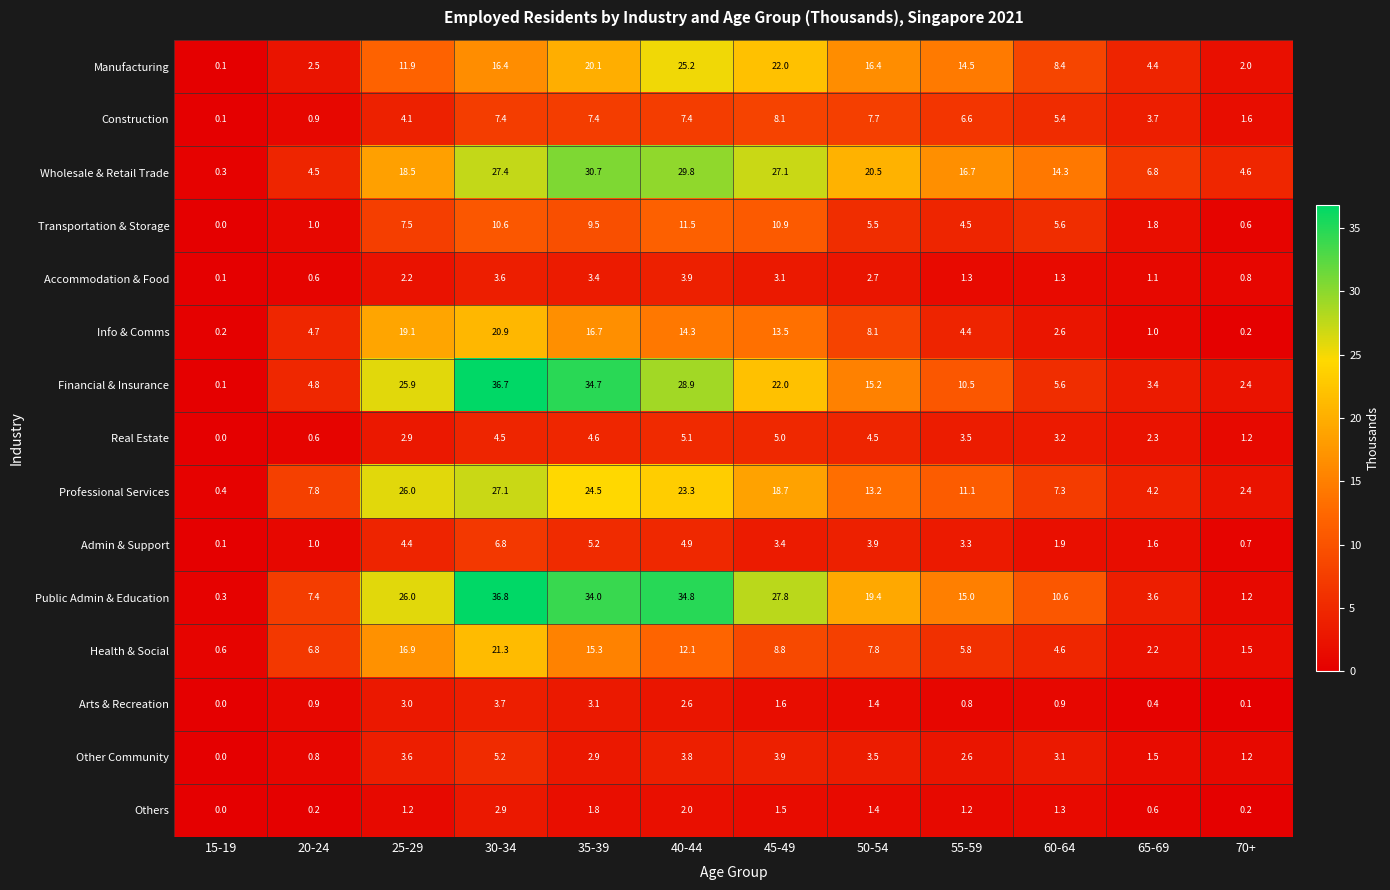

Which series has the widest spread of values?

Financial & Insurance